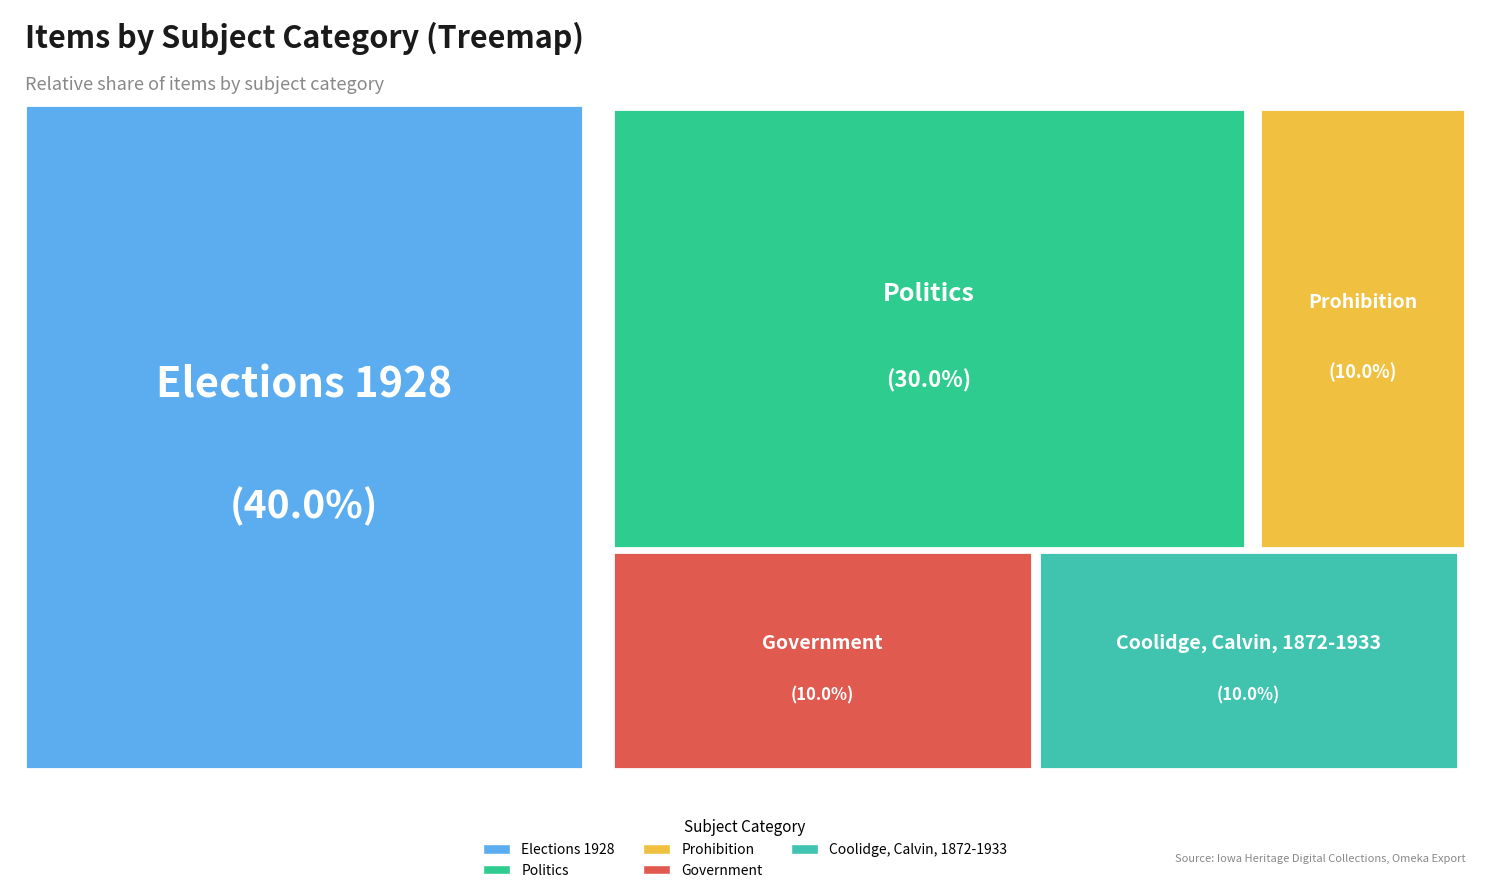

Is there a majority slice in this chart?

No